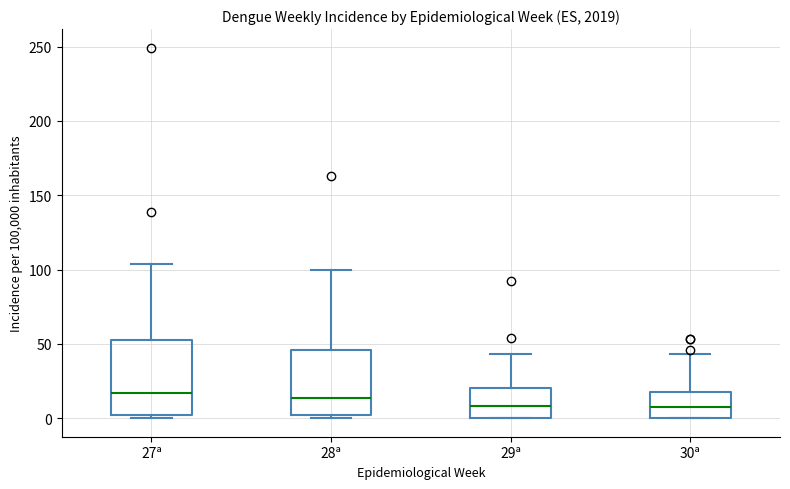

Reading left to right, read every box against the y-axis: the position of its median line, the range the box covers, and the ends of its whiskers. The values are not printed on the chart, so give them approximately, as read against the axis.

27ª: median 15, box 0 to 55, whiskers 0 (just below the box's lower edge) to 105
28ª: median 15, box 0 to 45, whiskers 0 (just below the box's lower edge) to 100
29ª: median 10, box 0 to 20, whiskers 0 to 45
30ª: median 10, box 0 to 20, whiskers 0 to 45